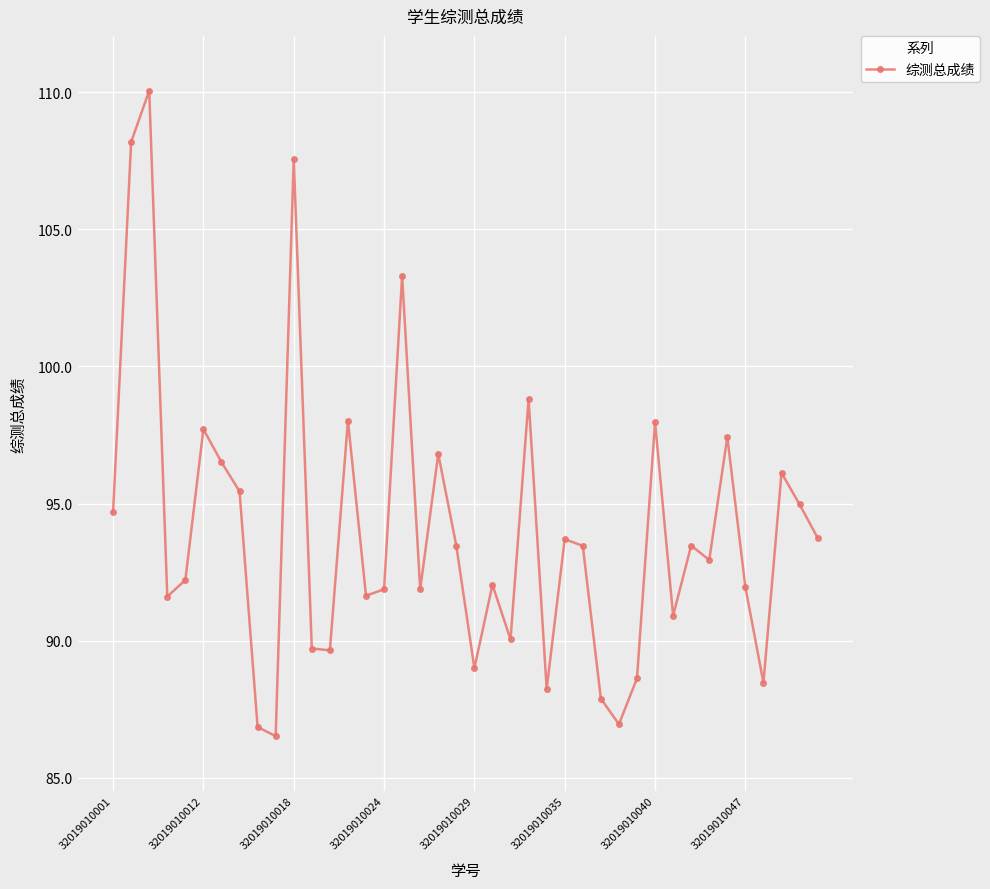

True or false: the data has more than 2 interior local peaks.

True